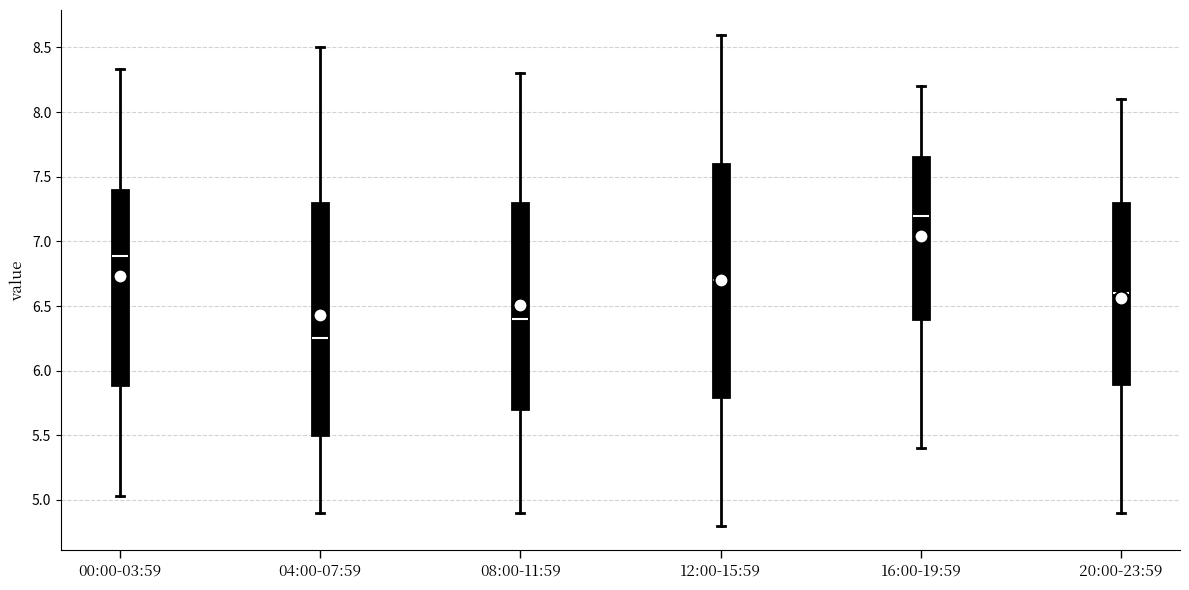

Where is the upper edge of the box for 00:00-03:59 on the y-axis? The values are not printed on the chart, so give them approximately, as read against the axis.

7.40